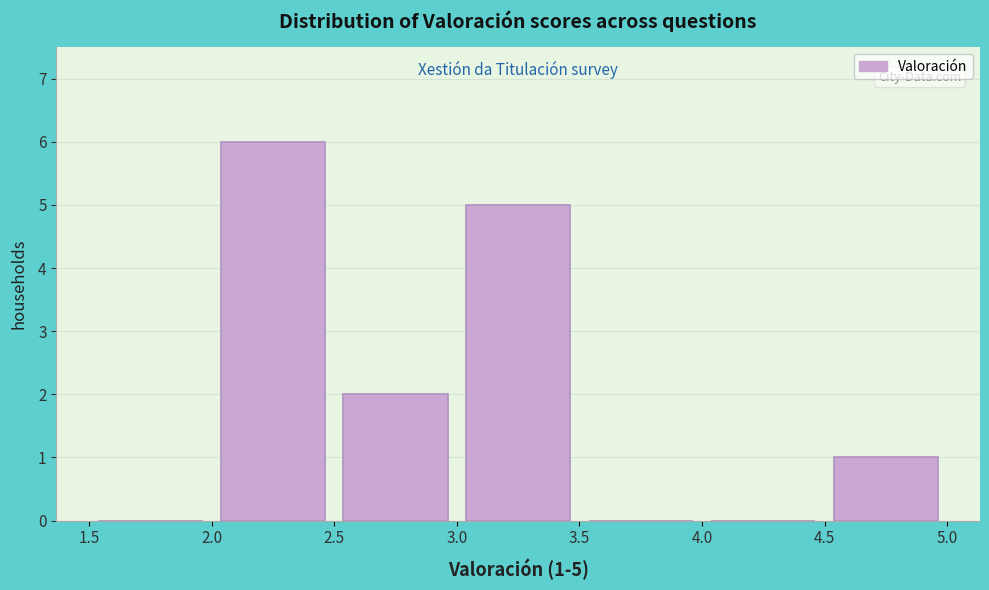

Over which range of the x-axis is the bar tallest?

2.0 to 2.5